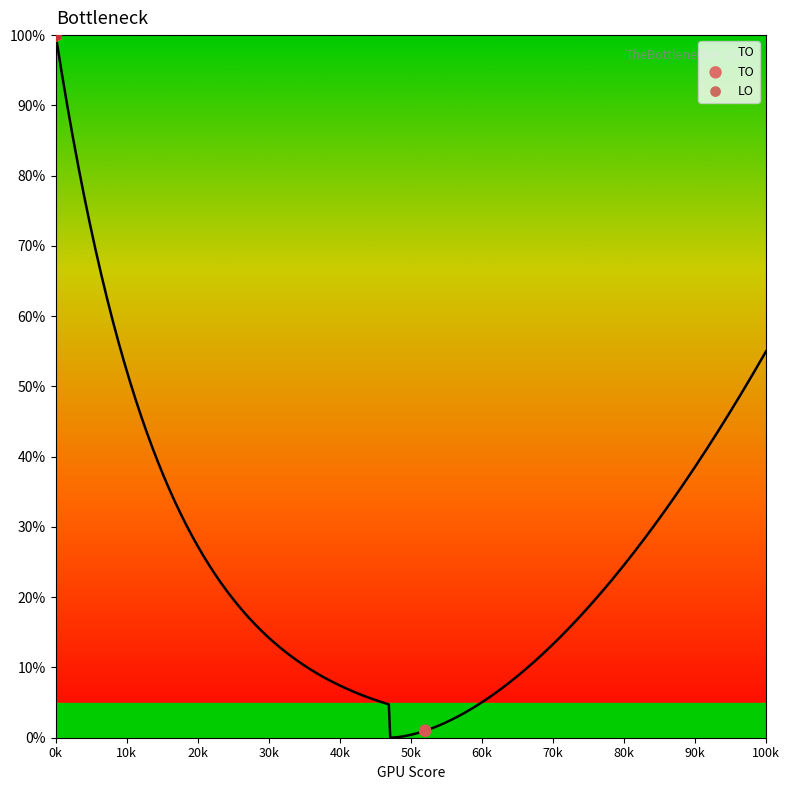

Which series has the largest Y range (max minus min)?

TO